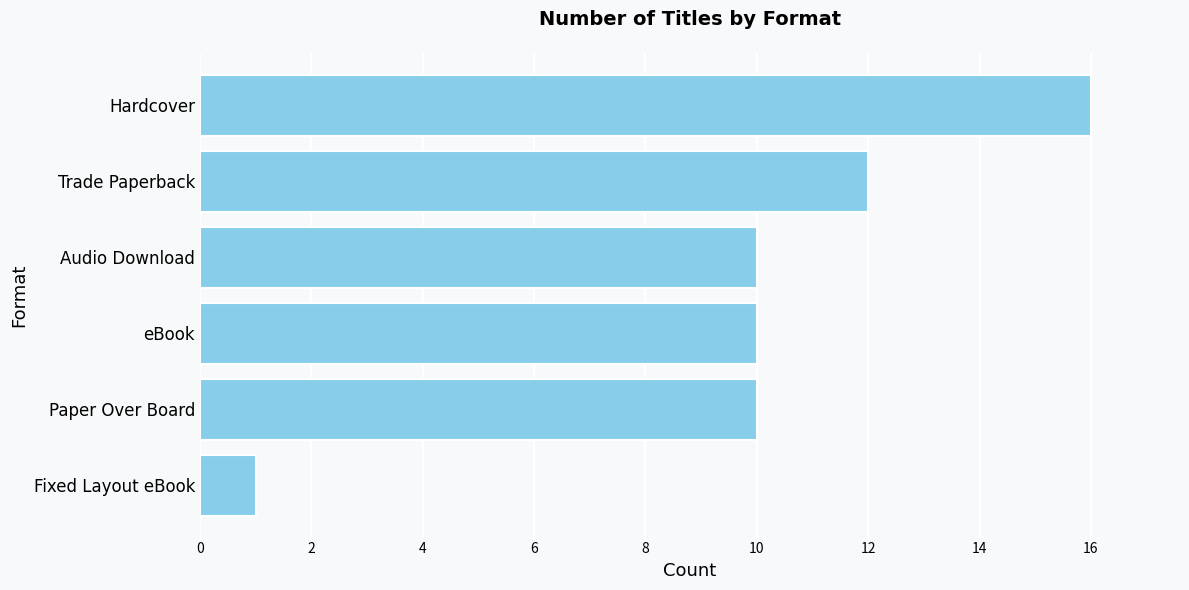

Which category has the lowest value across all series?

Fixed Layout eBook